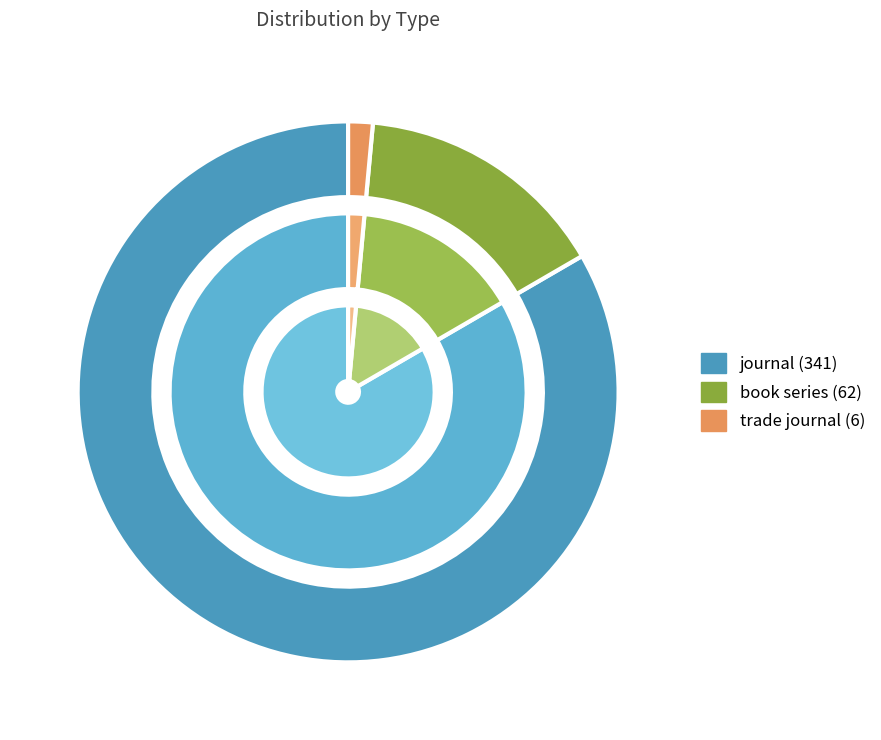

Rank the categories by value from lowest to highest.

trade journal, book series, journal